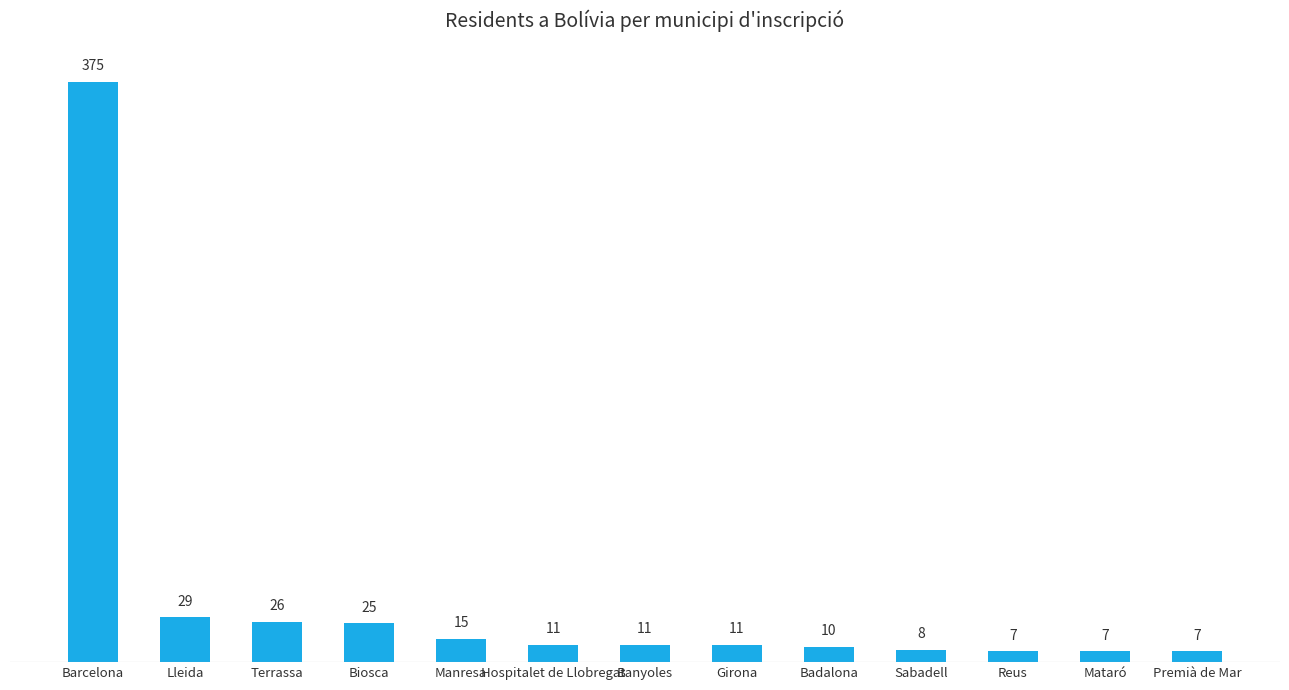

Is it true that the value at Reus is 7?

True